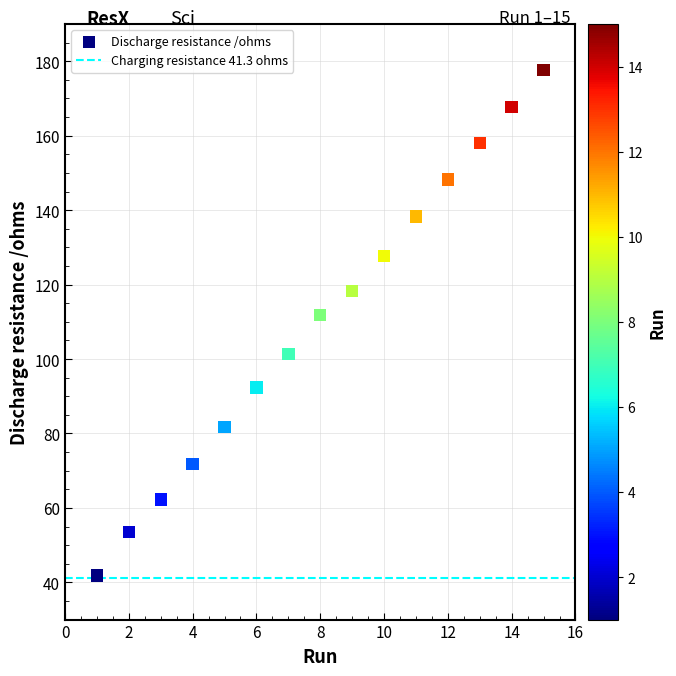

What Y value in the scatter plot is closest to 109?

111.8